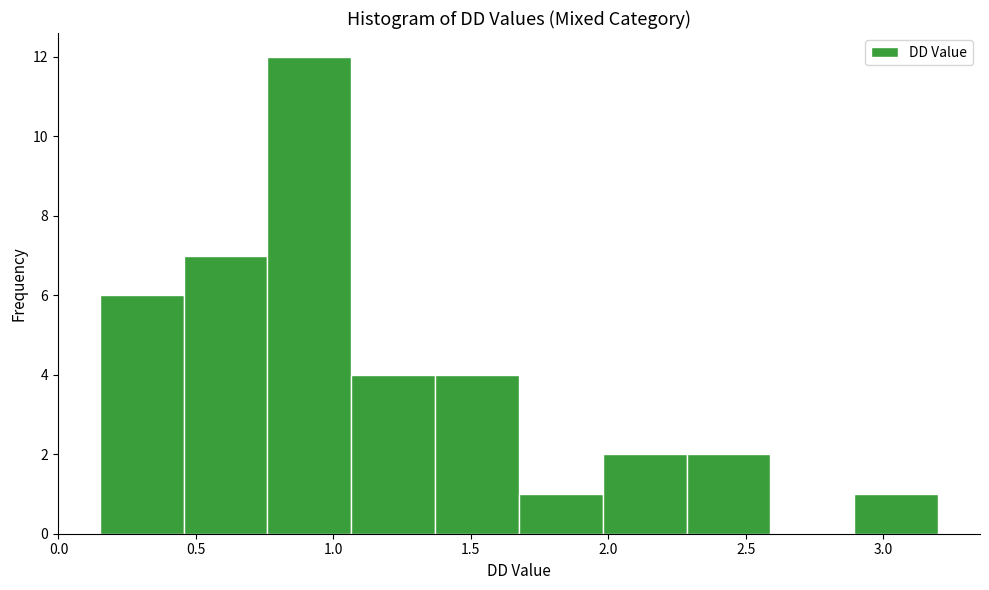

How tall is the bar that spans 2.895 to 3.200 on the x-axis? Neither the bar edges nor the heights are printed on the chart, so give them approximately, as read against the axes.

1